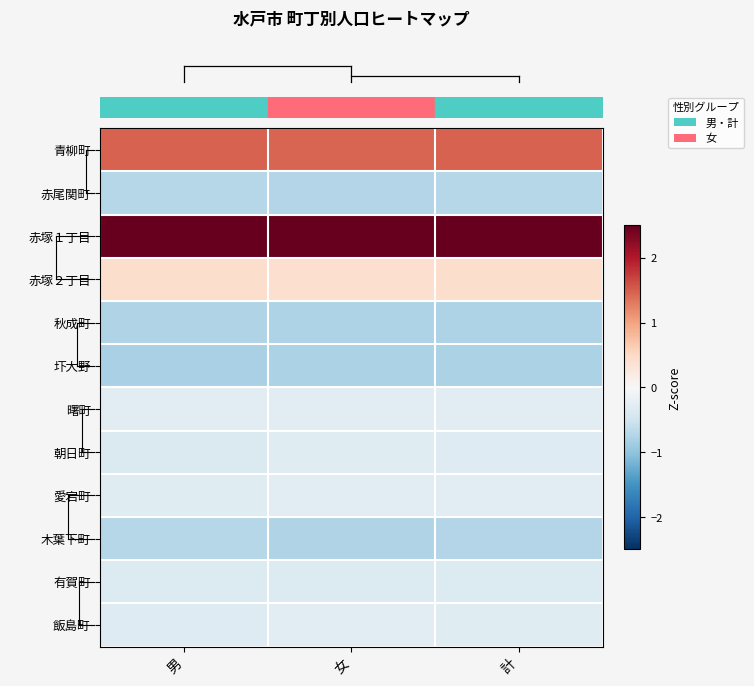

How many series are shown in this chart?

12